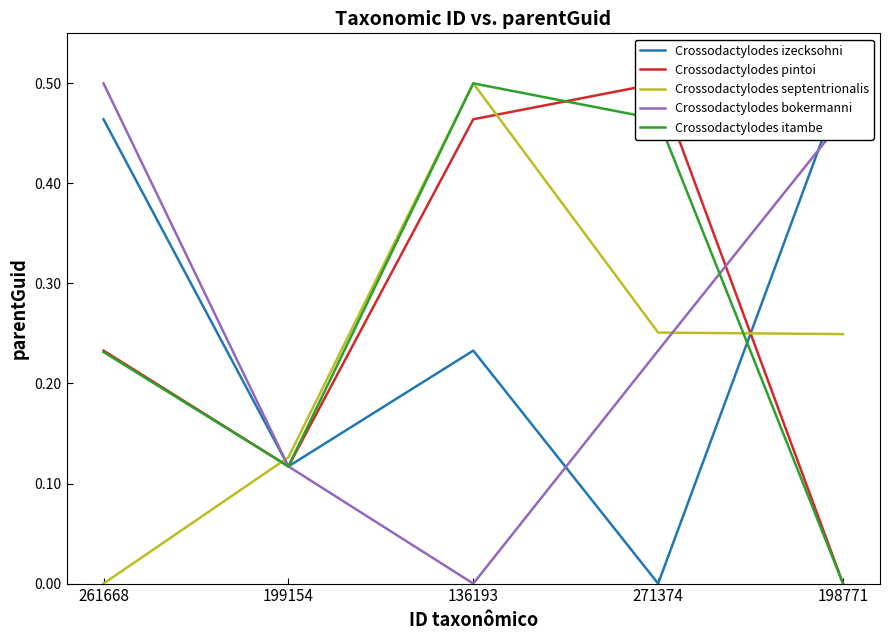

List the labels in order of Crossodactylodes septentrionalis value, smallest first.

261668, 199154, 198771, 271374, 136193